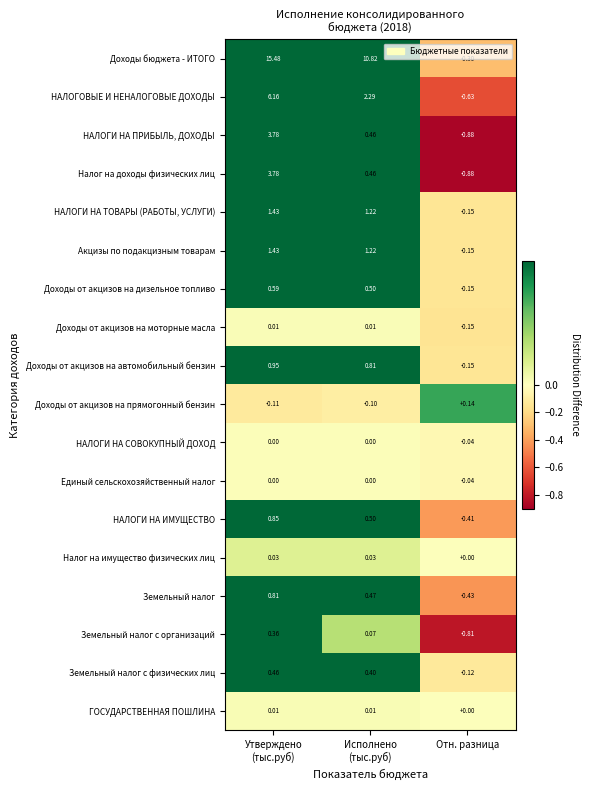

Which series has the largest total across all categories?

Доходы бюджета - ИТОГО